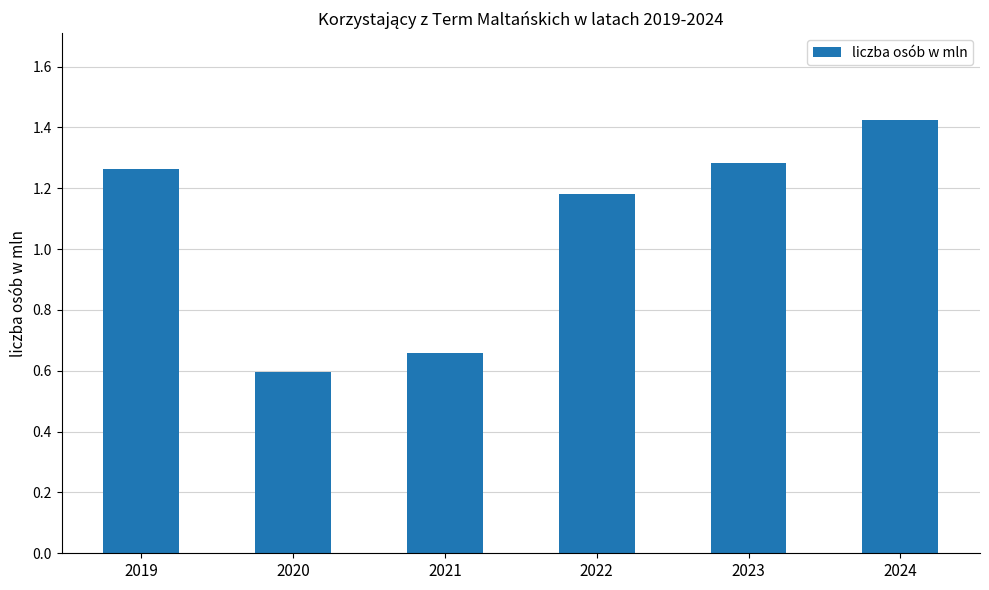

The chart shows a value of 0.2 at 2020. True or false?

False